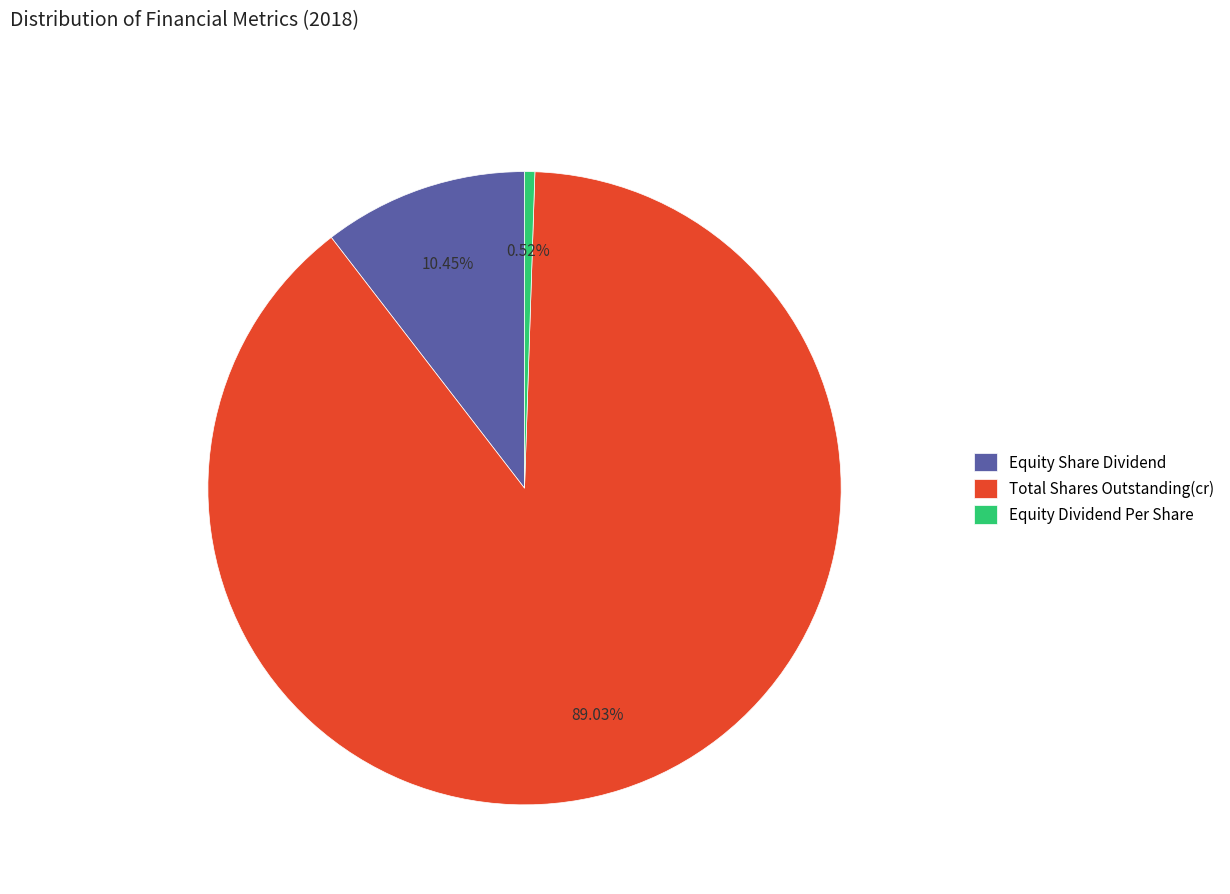

Do Total Shares Outstanding(cr) and Equity Share Dividend together represent more than half of the pie?

Yes